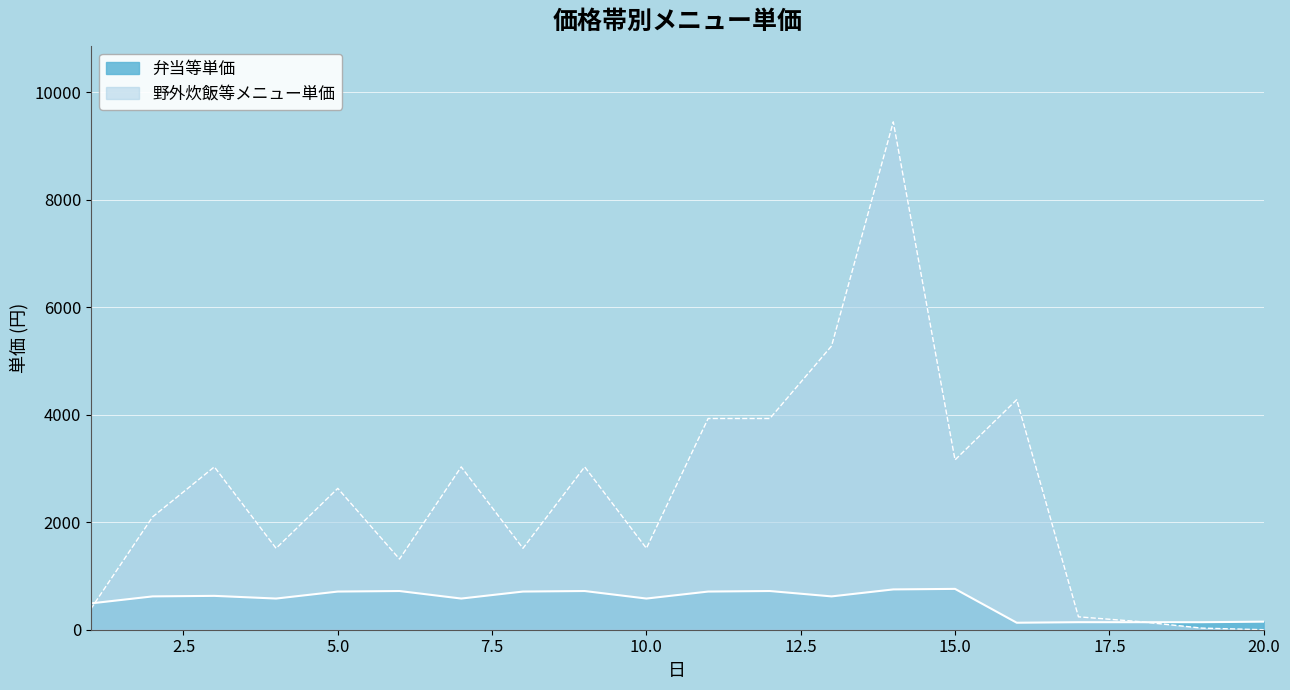

At which category is the sum across all series the highest?

14